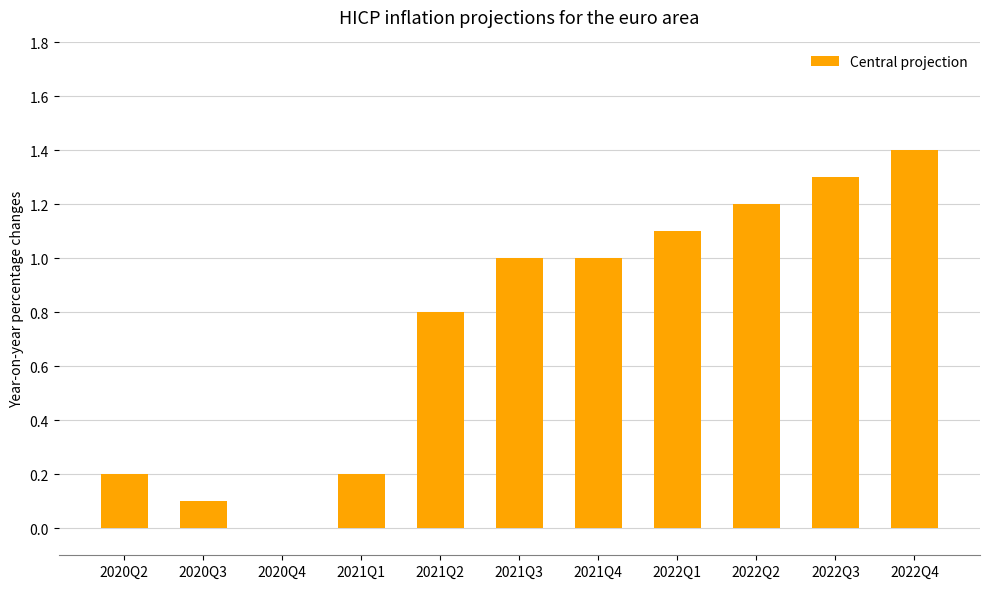

Reading left to right, extract all data points from this chart.

2020Q2=0.2	2020Q3=0.1	2020Q4=0.0	2021Q1=0.2	2021Q2=0.8	2021Q3=1.0	2021Q4=1.0	2022Q1=1.1	2022Q2=1.2	2022Q3=1.3	2022Q4=1.4